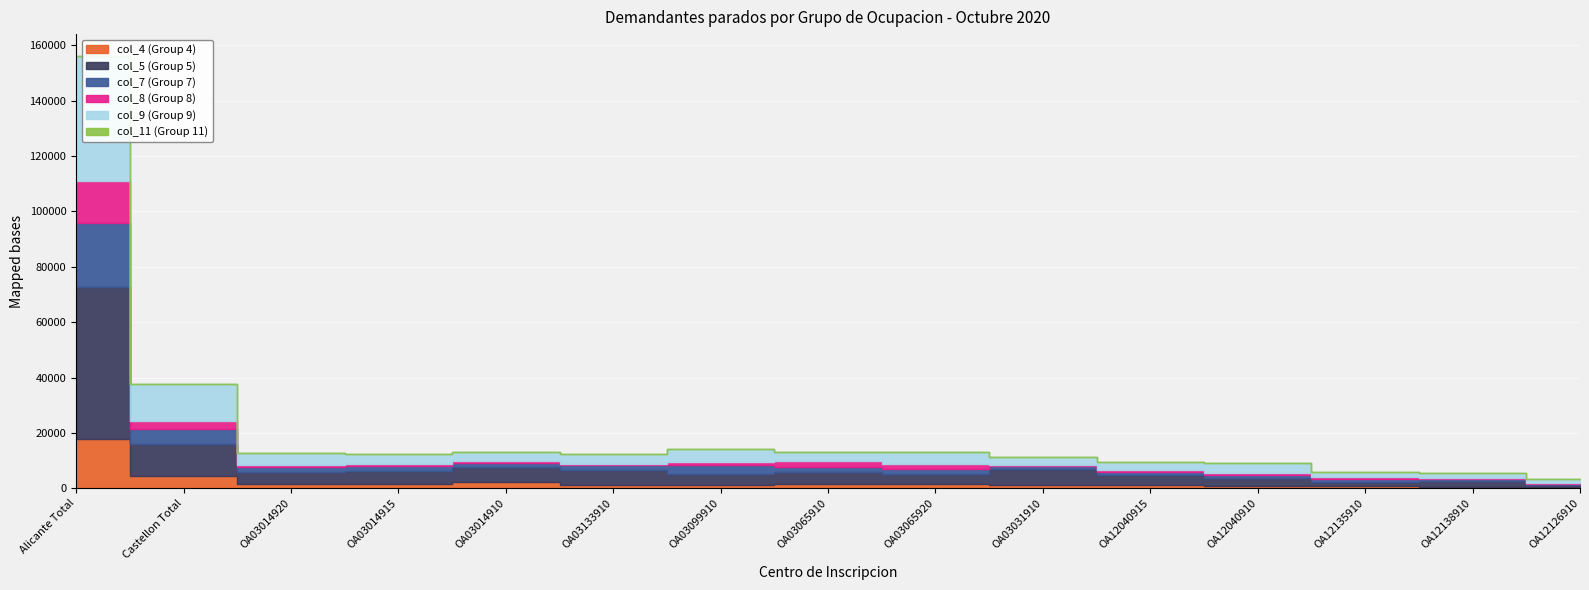

Between OA03014910 and OA03099910, which series saw the biggest shift?

col_7 (Group 7)